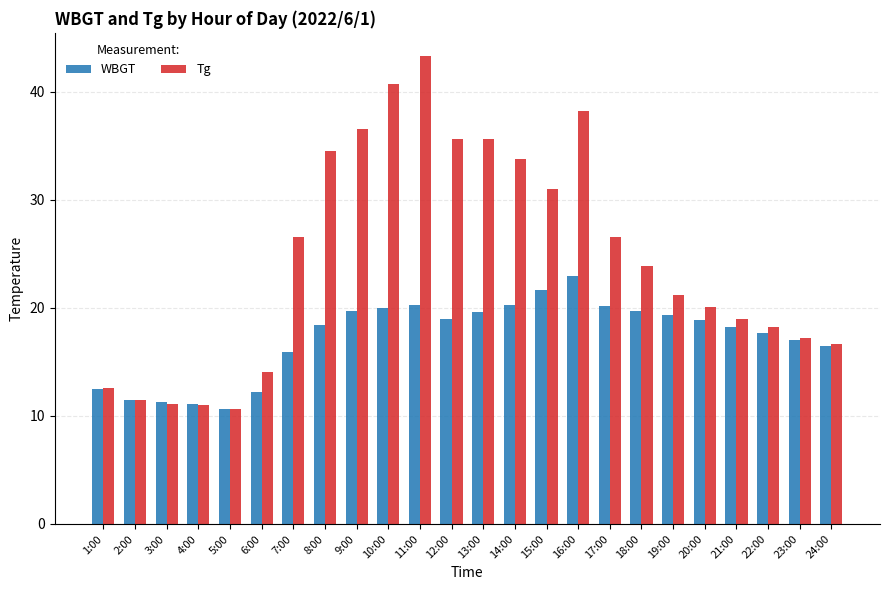

Is it true that Tg equals 10.6 at 5:00?

True